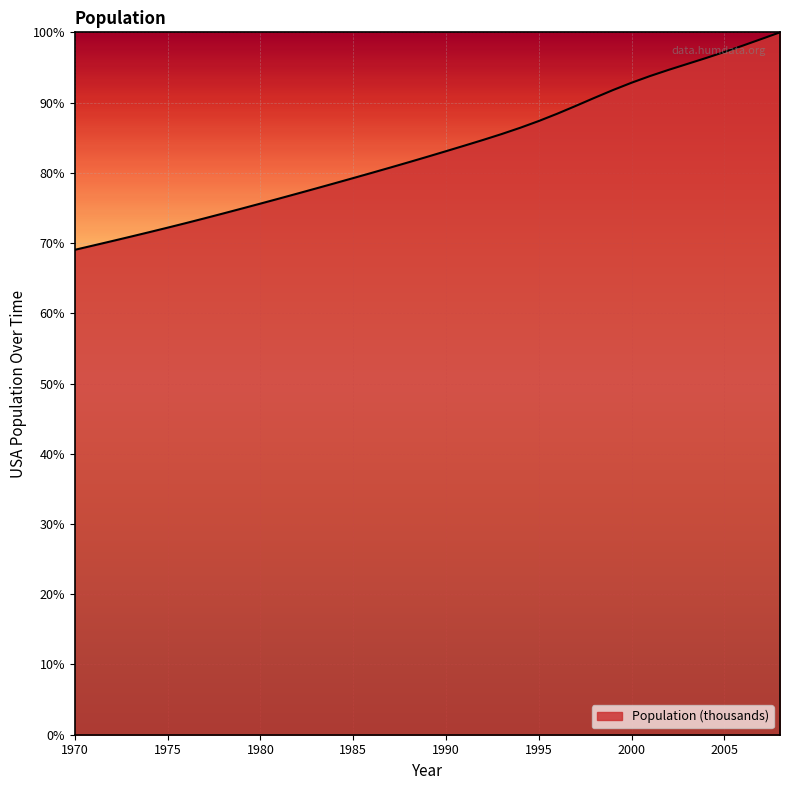

What is the smallest value displayed?

69.0